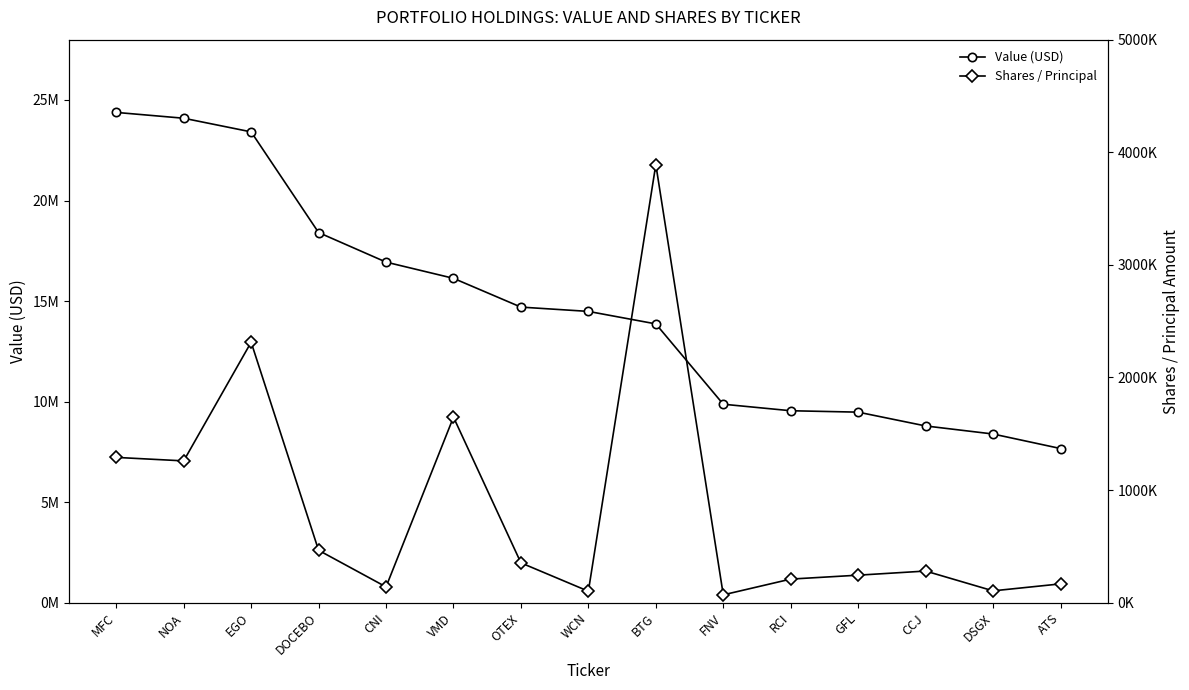

Reading right to left, extract all data points from this chart.

Value (USD): ATS=7665053	DSGX=8387072	CCJ=8788151	GFL=9474520	RCI=9544485	FNV=9868439	BTG=13863753	WCN=14485274	OTEX=14698890	VMD=16130159	CNI=16936903	DOCEBO=18406921	EGO=23413742	NOA=24092402	MFC=24381864
Shares / Principal: ATS=166600	DSGX=104700	CCJ=280600	GFL=244000	RCI=209200	FNV=69240	BTG=3891100	WCN=101354	OTEX=353400	VMD=1647541	CNI=139865	DOCEBO=464999	EGO=2313000	NOA=1259029	MFC=1289930